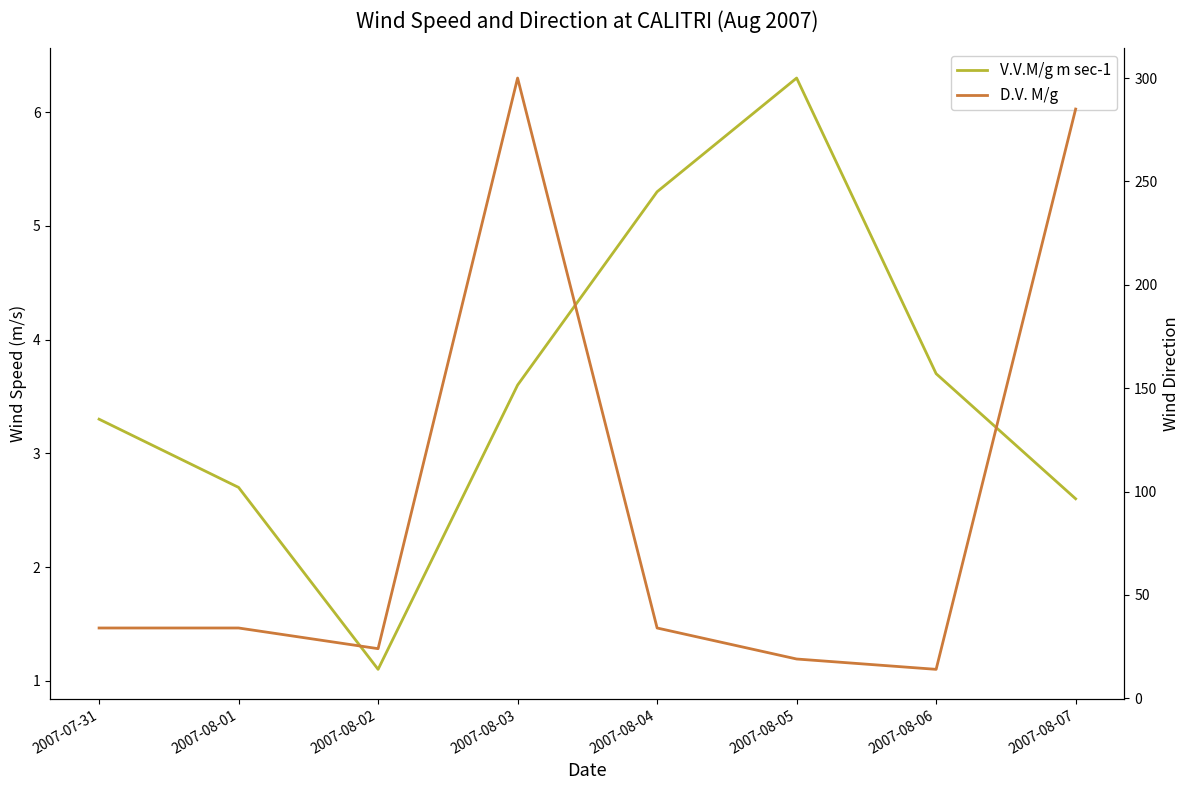

True or false: D.V. M/g has more than 1 points higher than both neighbors.

False